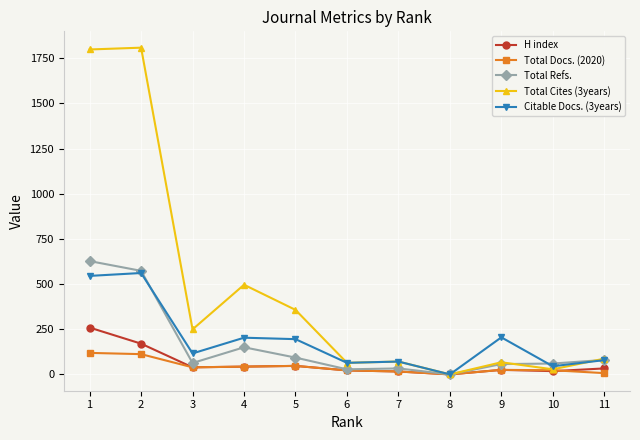

Which series ends up on top after the final intersection of Total Docs. (2020) and H index?

H index